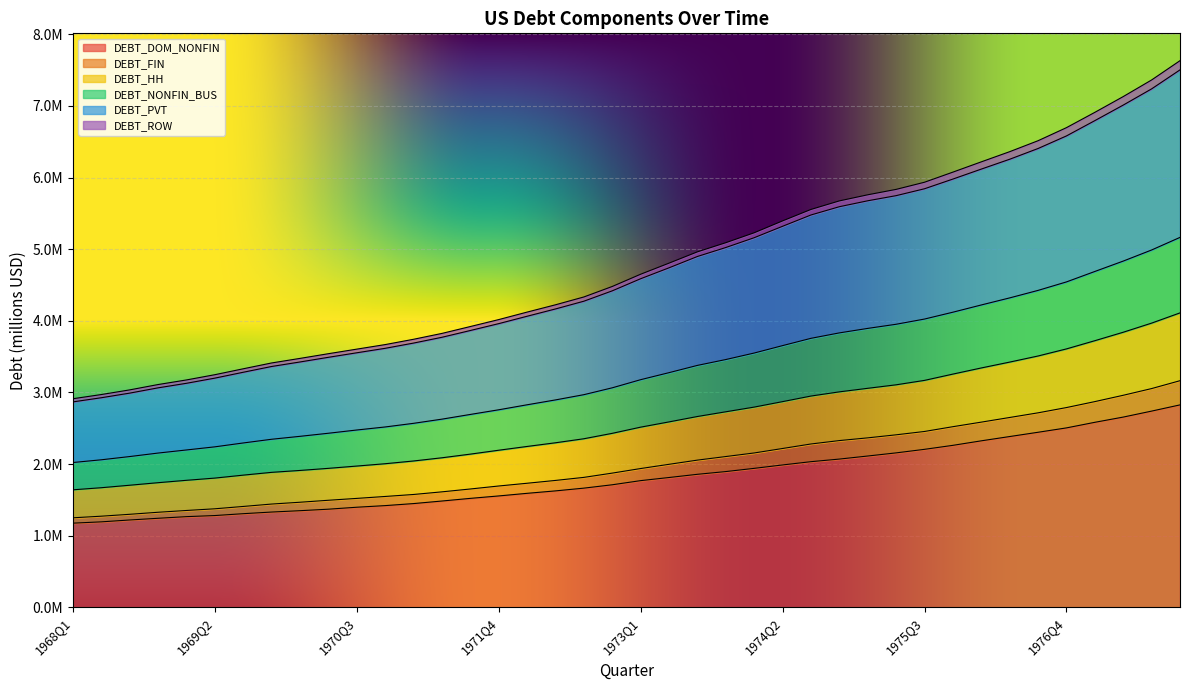

How many values in the DEBT_DOM_NONFIN series exceed 1768966?

19